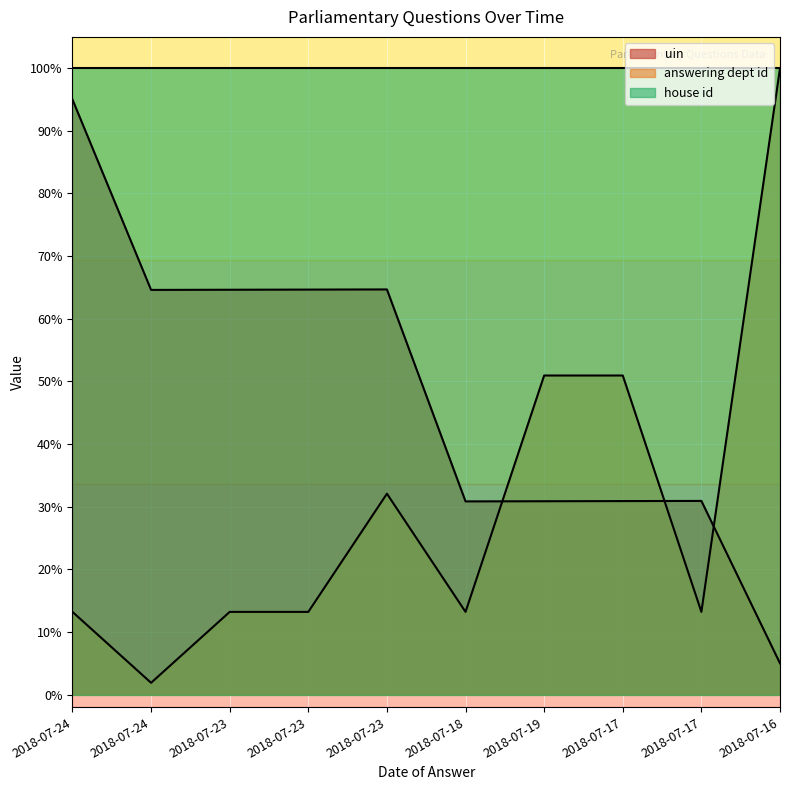

Is it true that uin equals 95.0 at 2018-07-24?

True